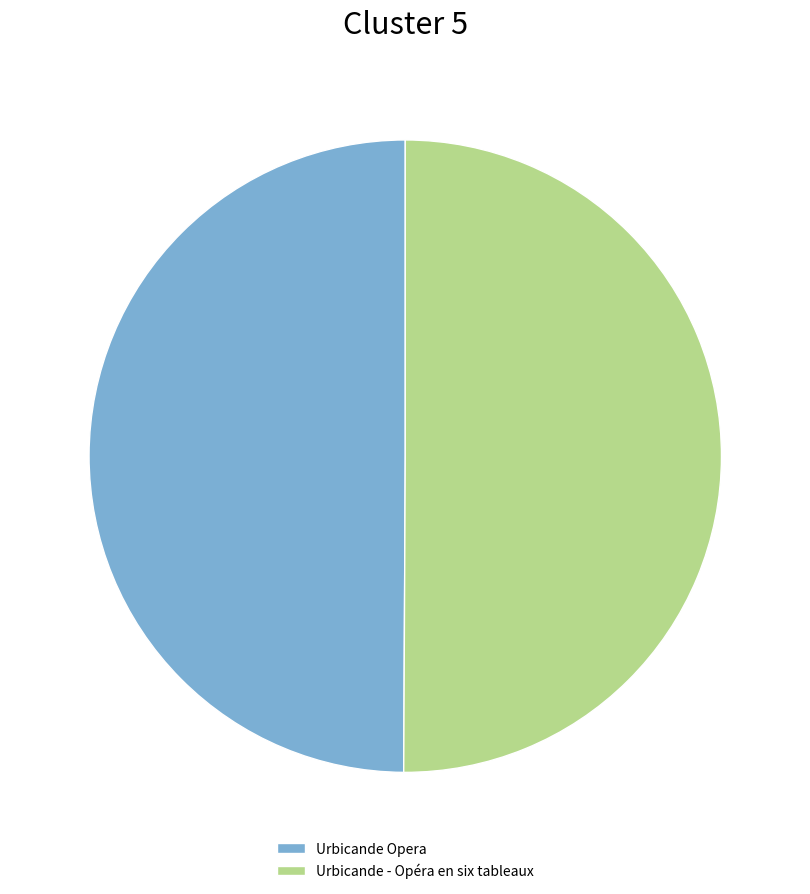

Combined, do Urbicande Opera and Urbicande - Opéra en six tableaux account for over 50%?

Yes